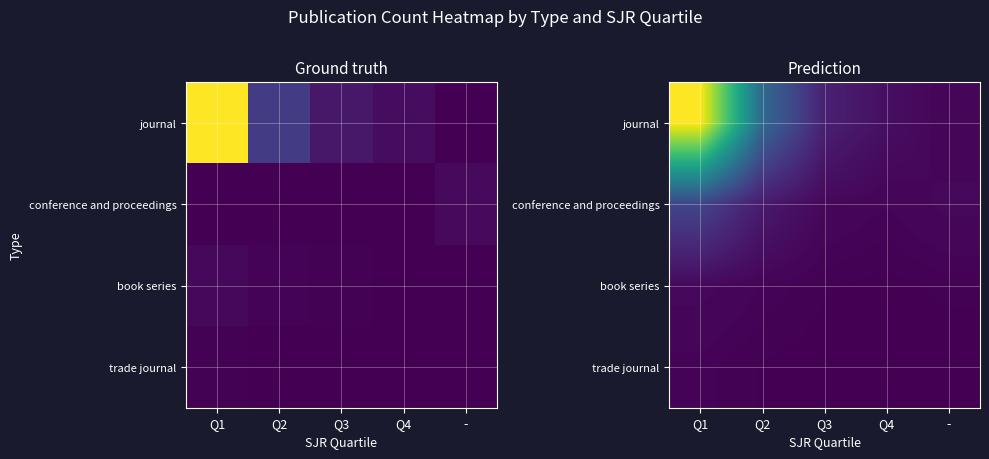

What is the maximum value for journal?

0.7